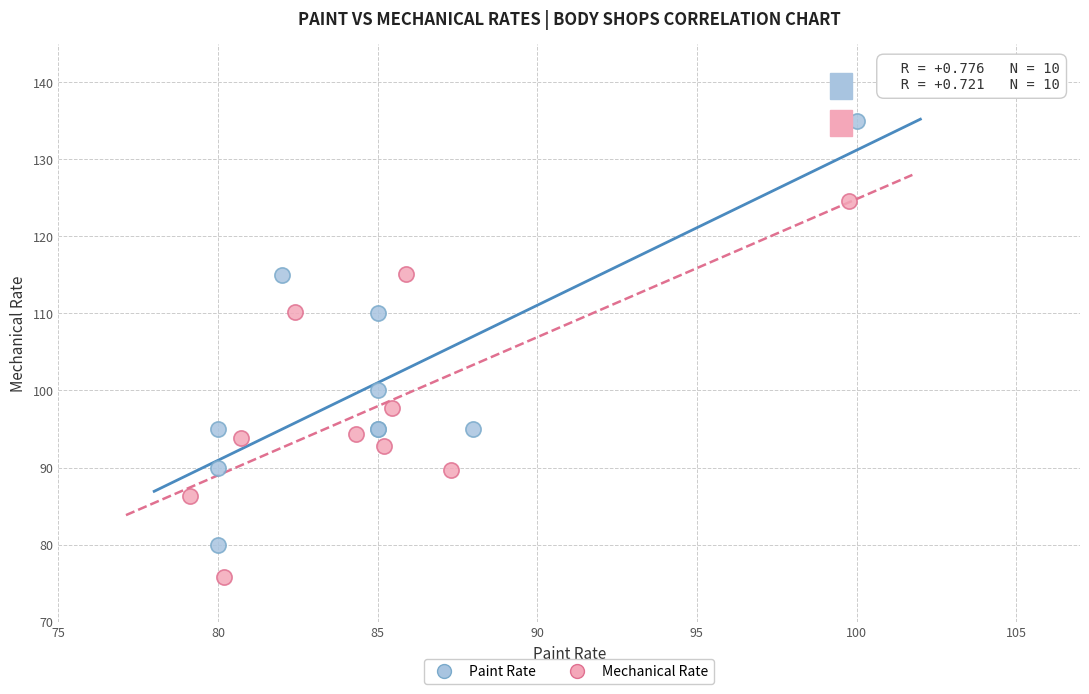

Which series contains the highest Y value?

Paint Rate